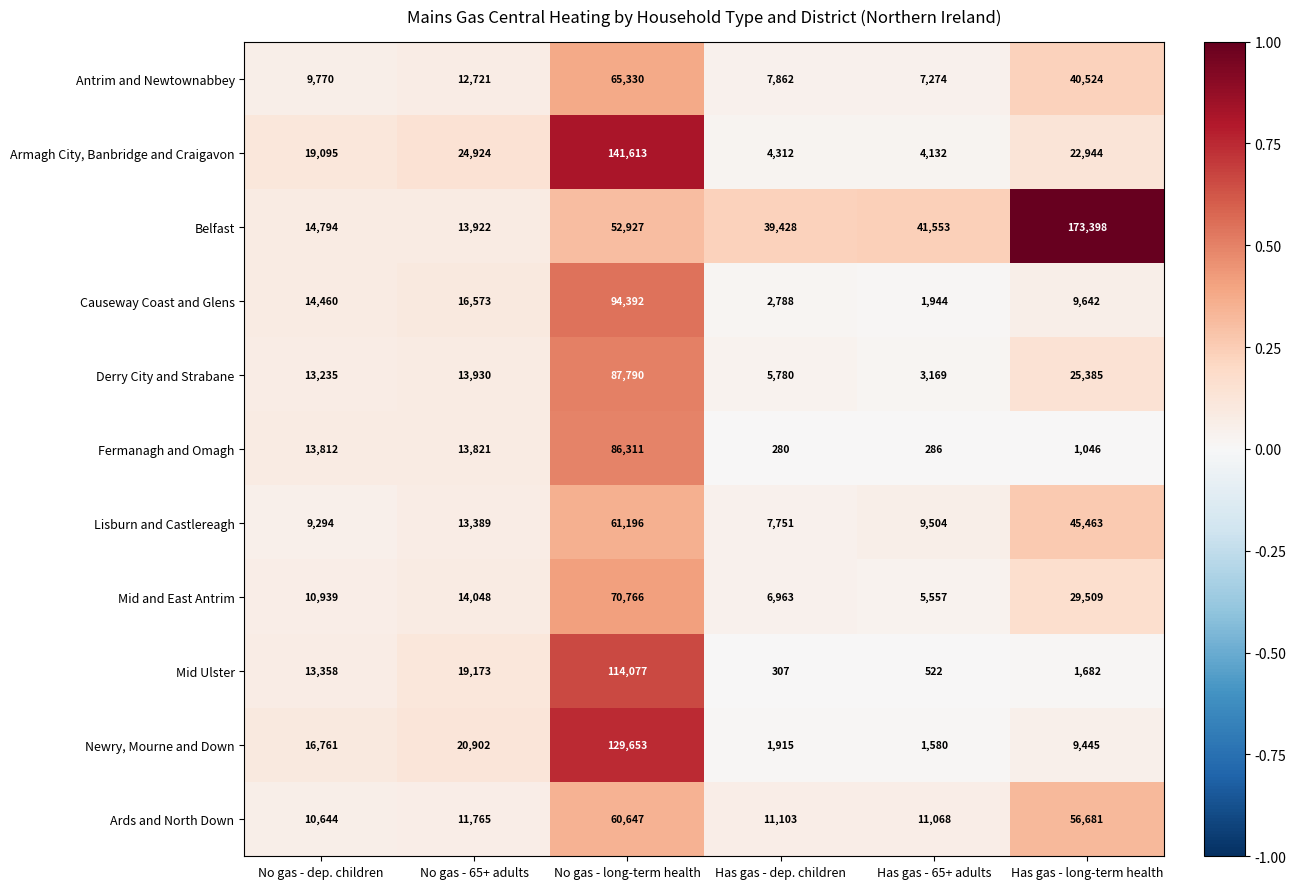

Is it true that Causeway Coast and Glens equals 58406 at No gas - long-term health?

False